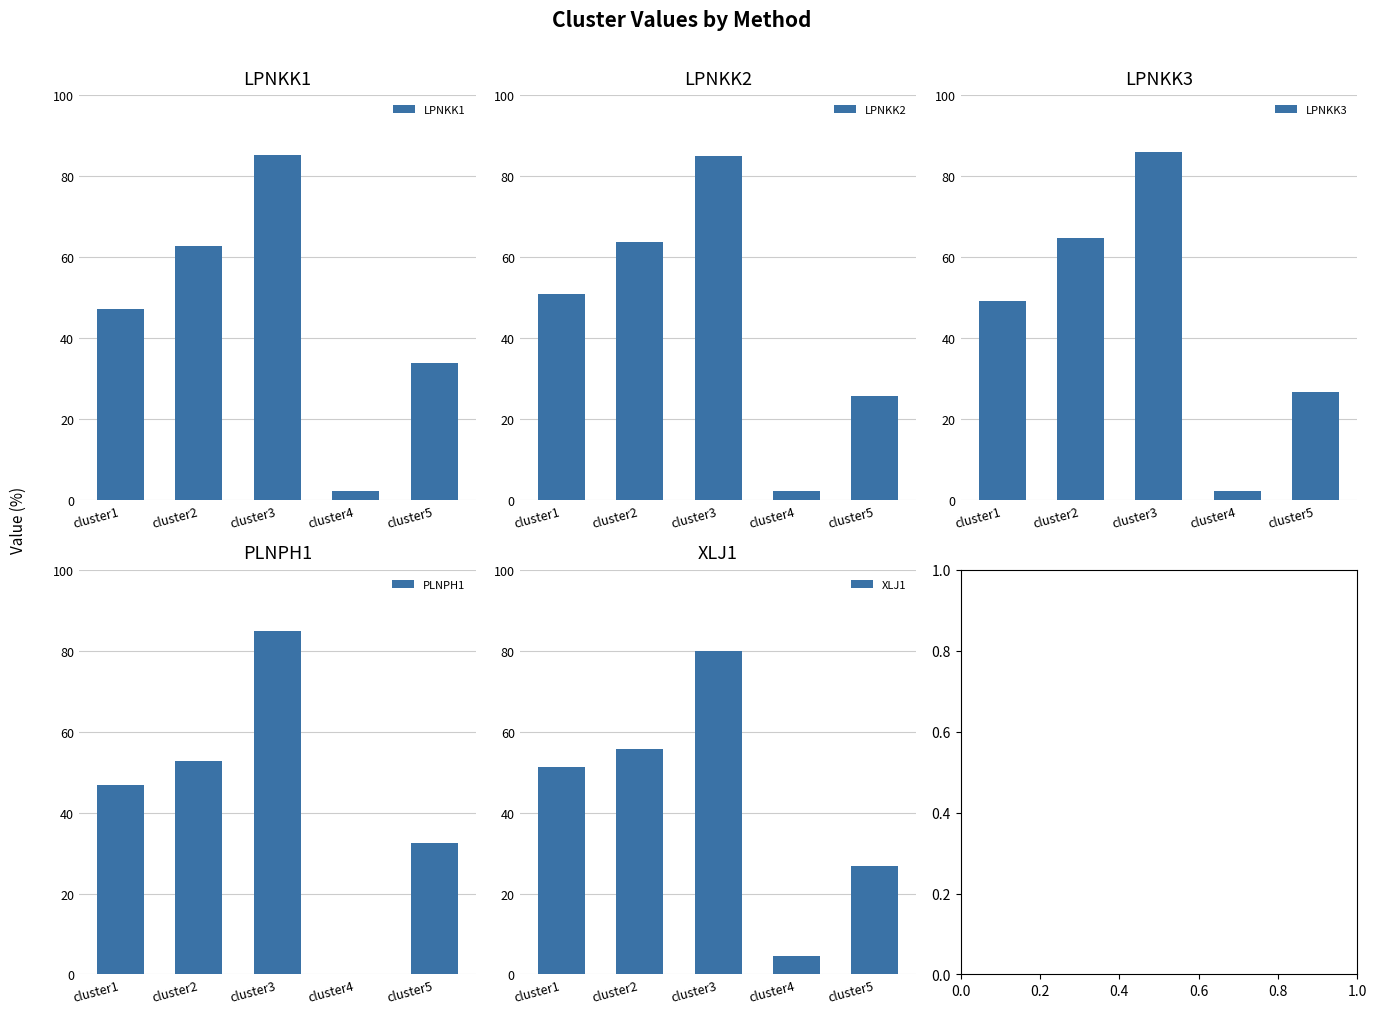

At which category is the sum across all series the highest?

cluster3